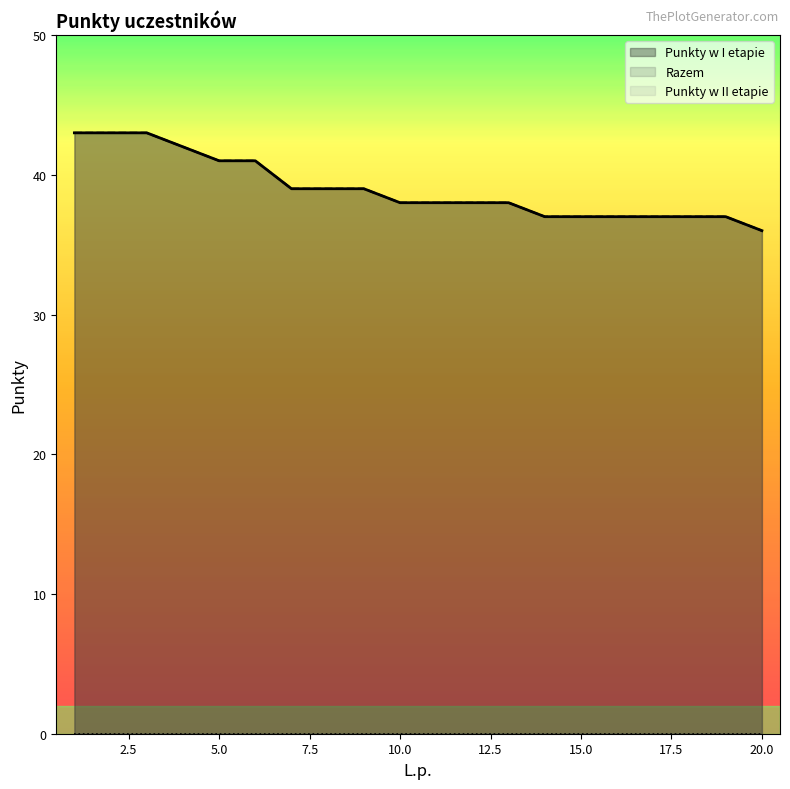

What is the average value of the Razem series?

39